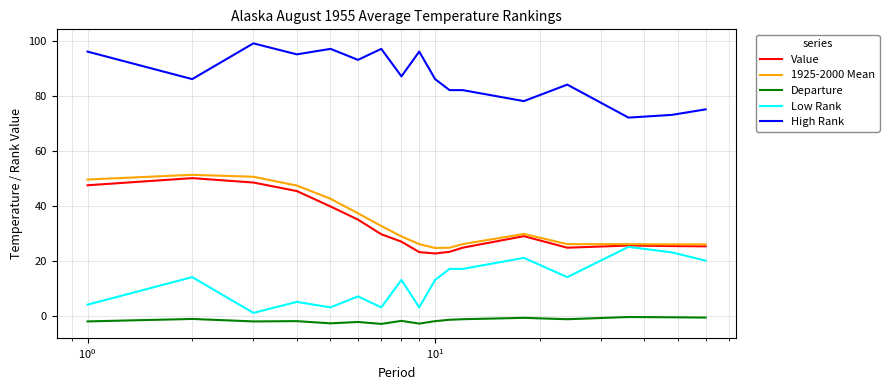

What is the greatest value displayed?

99.0